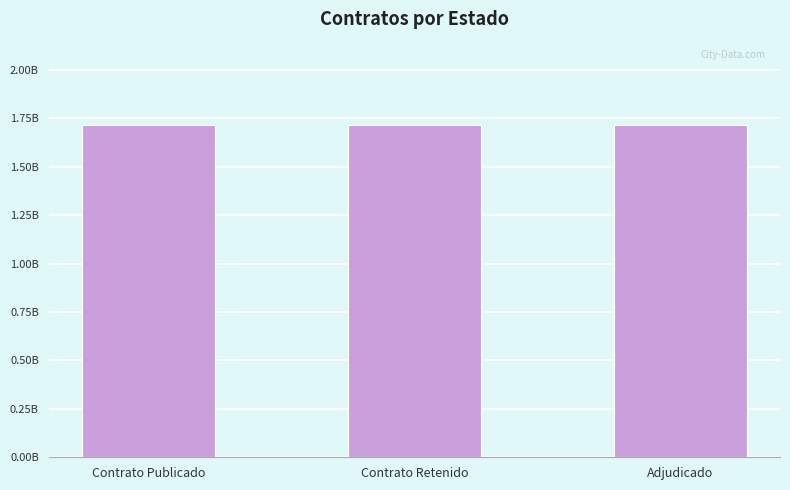

Are the bars horizontal?

No